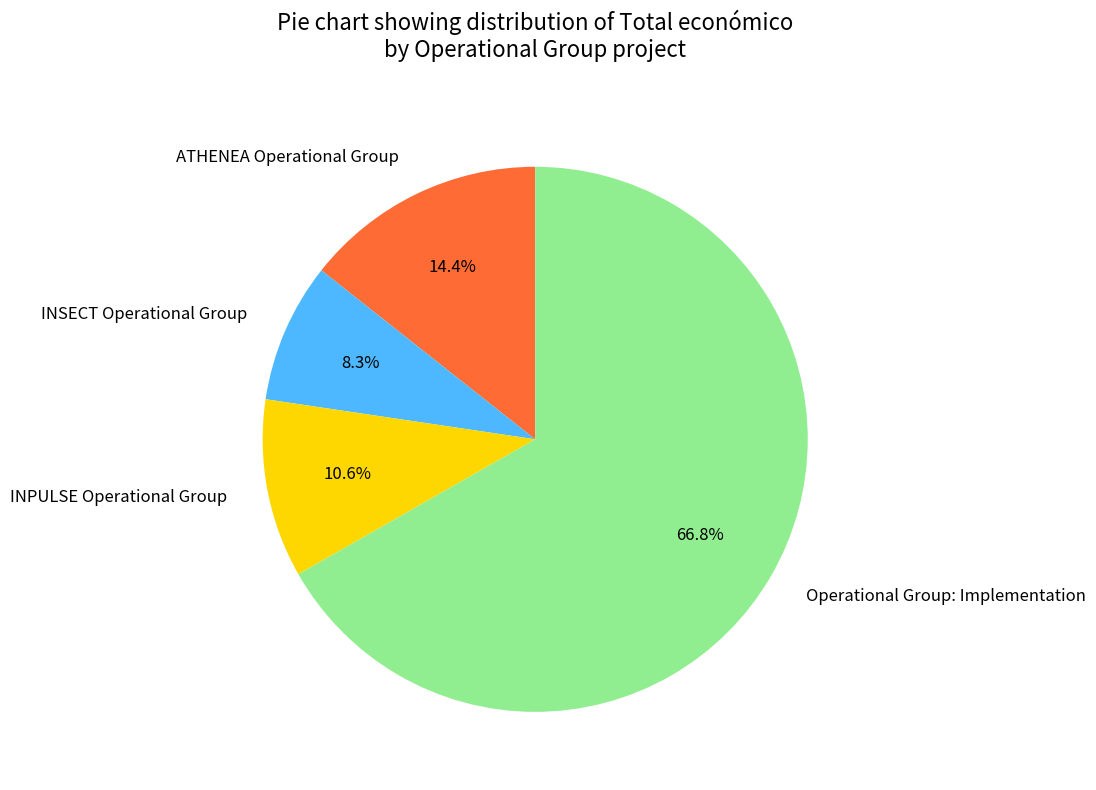

Is it true that Operational Group: Implementation is 73% of the pie?

False